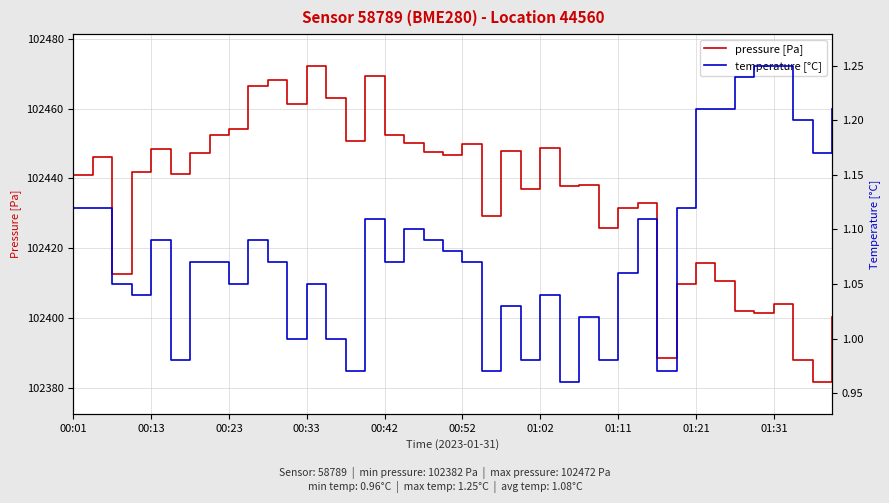

Is it true that pressure [Pa] equals 21047.9 at 00:52?

False